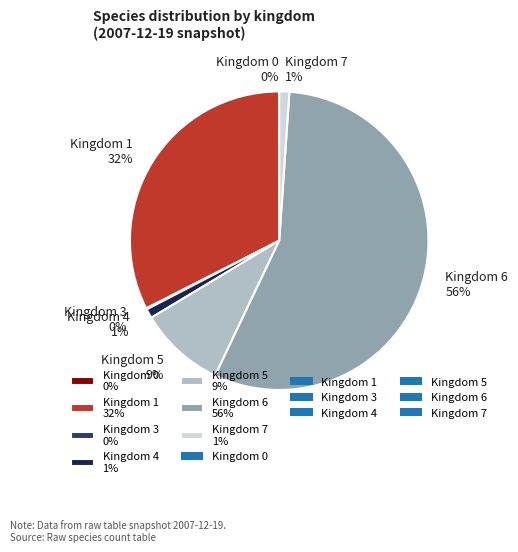

Which has a higher value, Kingdom 4 1% or Kingdom 1 32%?

Kingdom 1 32%